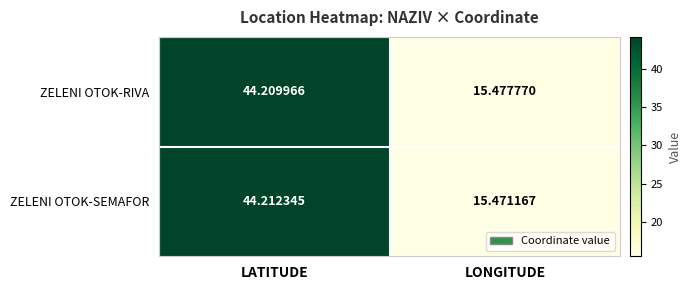

At which category is the sum across all series the highest?

LATITUDE